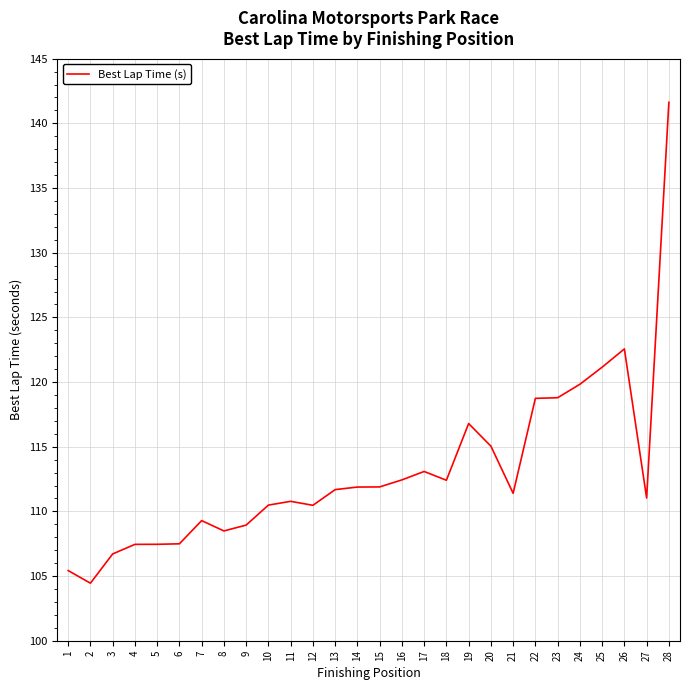

Which category has the highest value across all series?

28